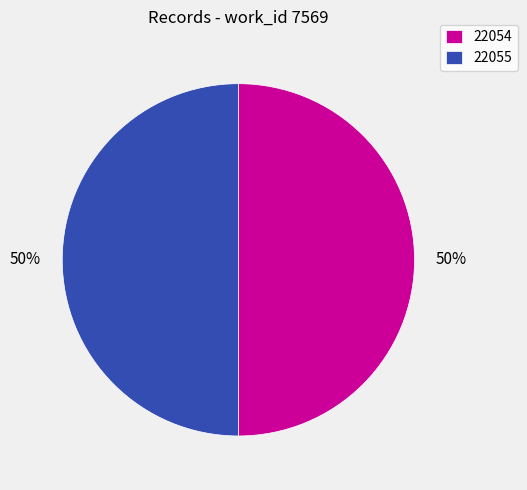

Combined, do 22054 and 22055 account for over 50%?

Yes